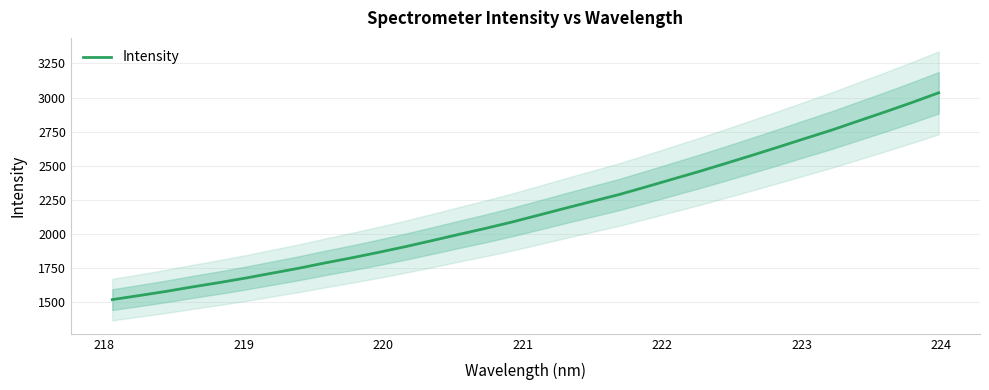

What position from the right is 220?

29